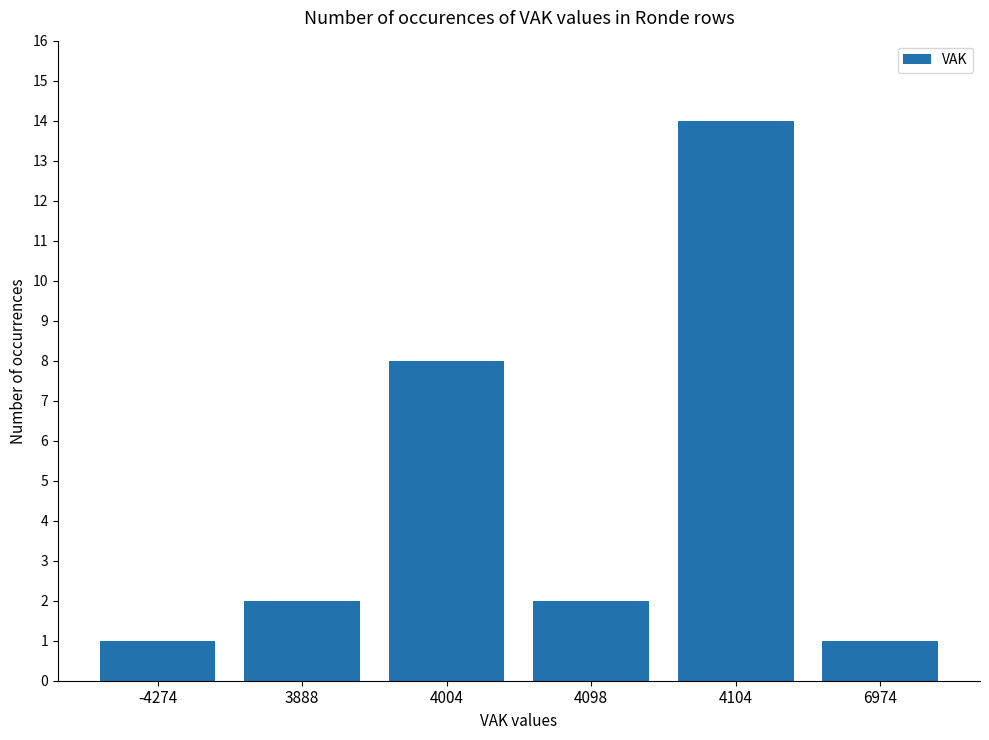

What is the difference between the maximum and minimum values?

13